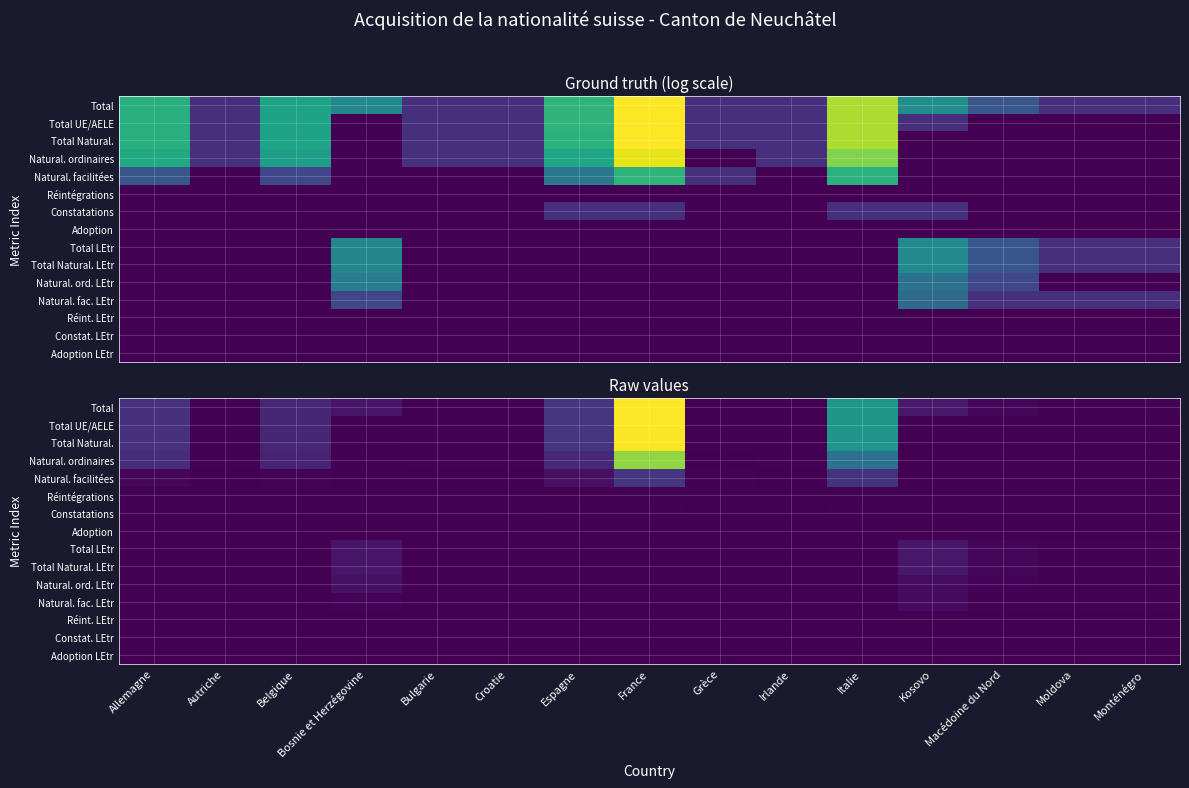

Which series has the largest total across all categories?

Total